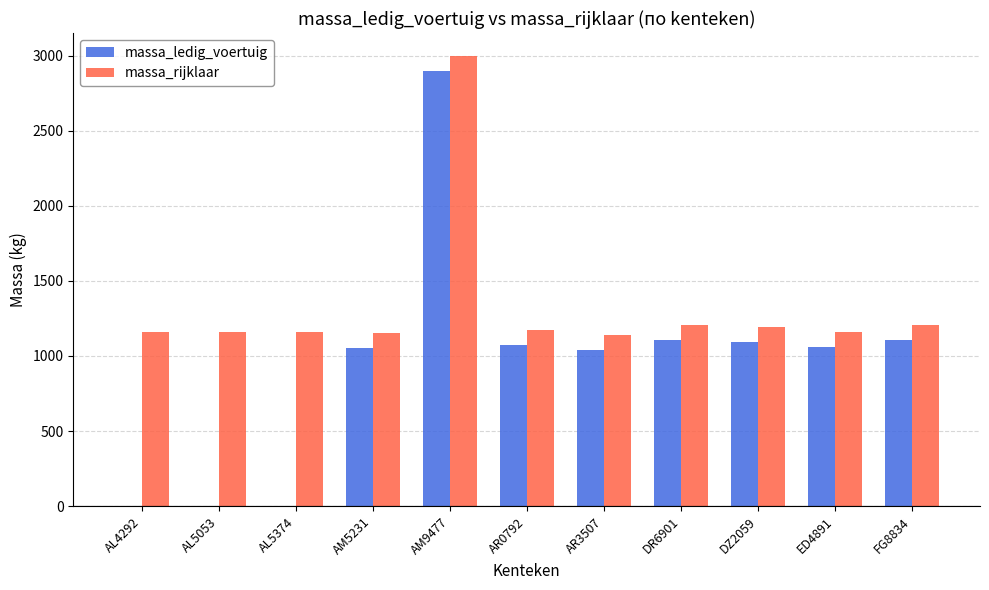

Does the chart contain stacked bars?

No